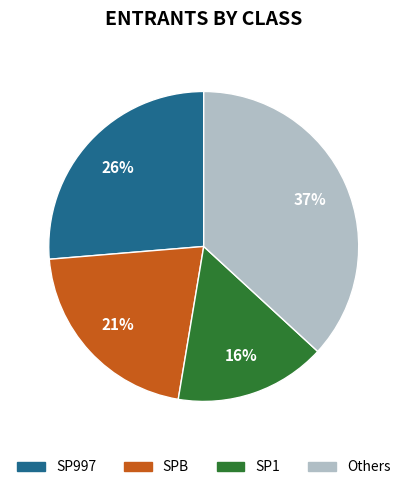

The SP997 slice represents 26% of the pie. True or false?

True